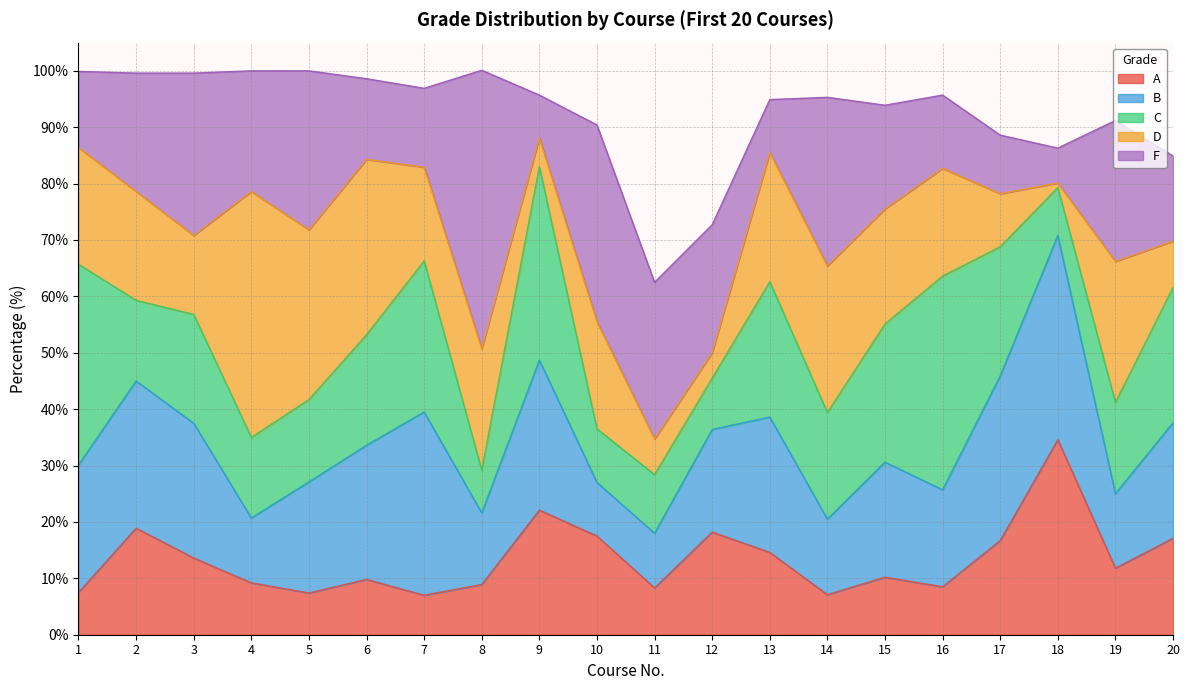

Is the value of A at 1 greater than the value of F at 19?

No